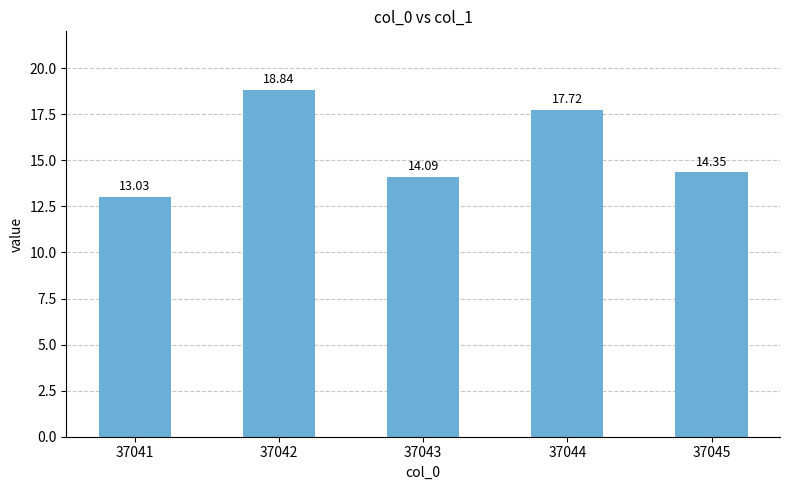

What is the maximum value shown in the chart?

18.8